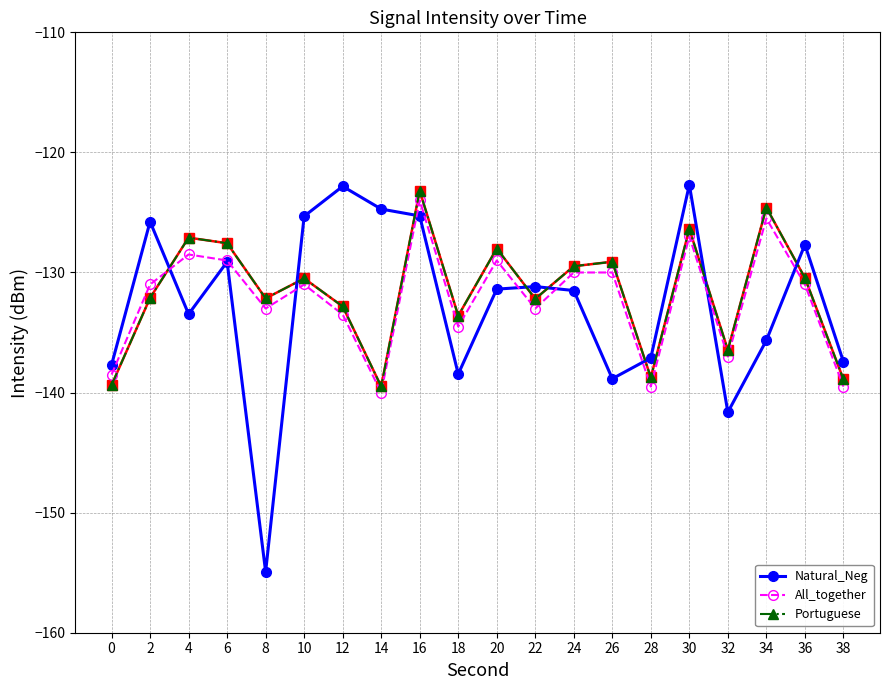

Which series ends up on top after the final intersection of Portuguese and Natural_Neg?

Natural_Neg